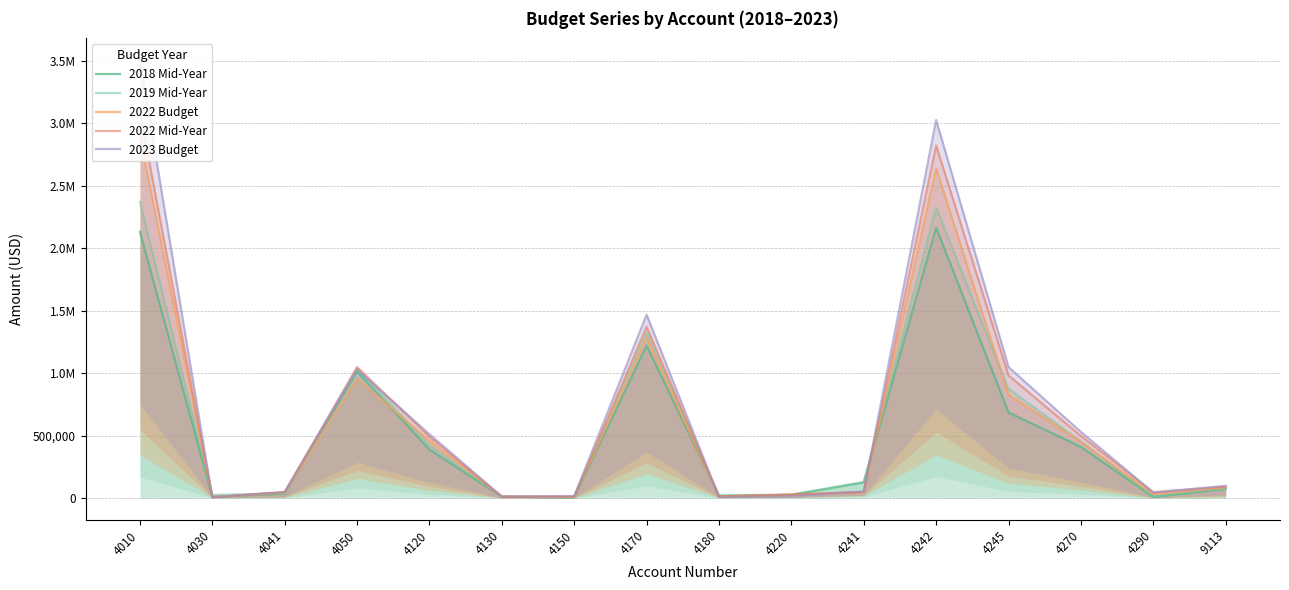

Which category has the highest value across all series?

4010